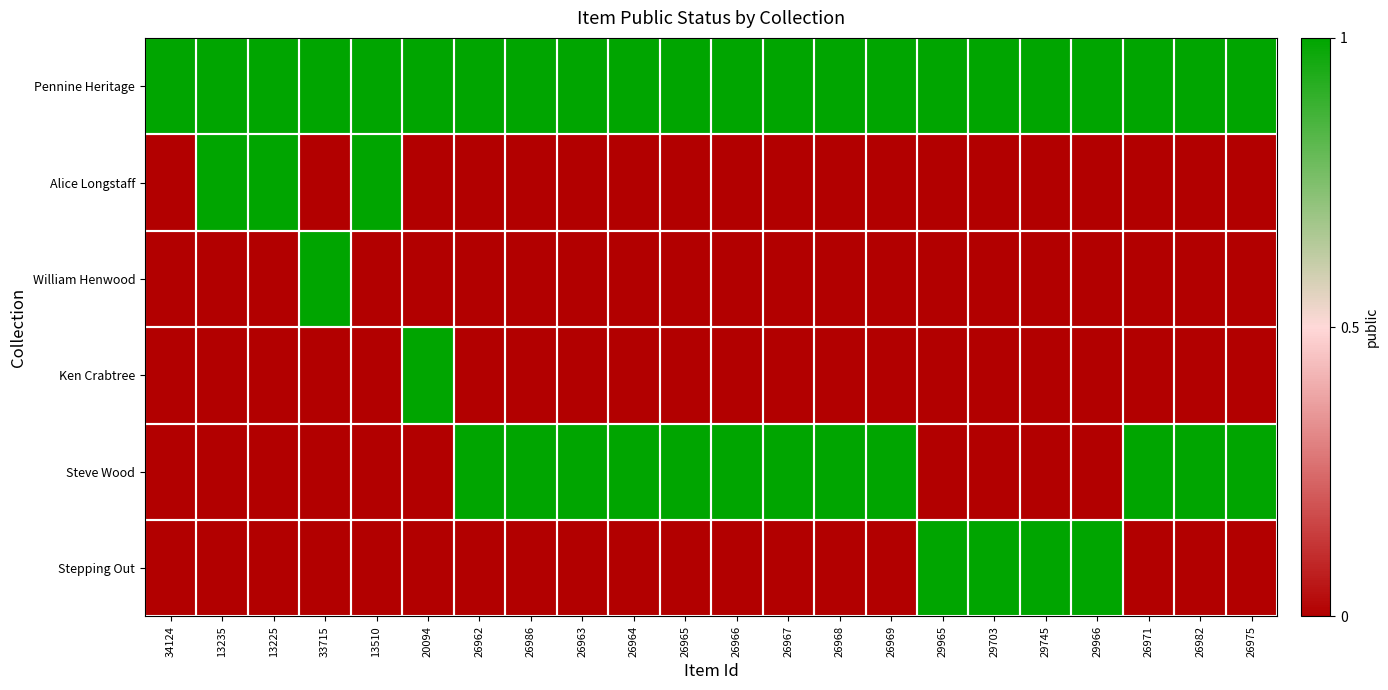

Rank the series at 29965 from lowest to highest value.

Alice Longstaff, William Henwood, Ken Crabtree, Steve Wood, Pennine Heritage, Stepping Out